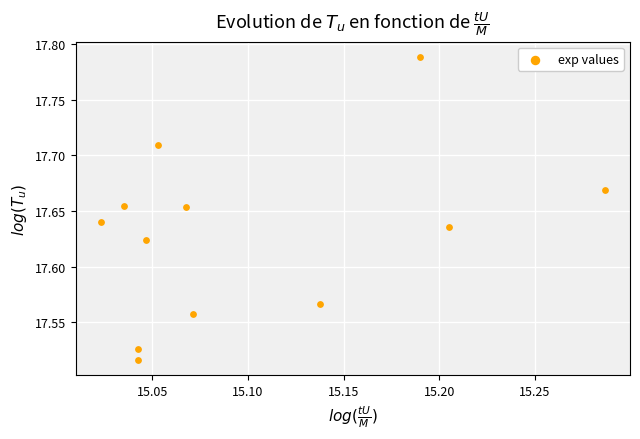

What is the average X value?

15.1